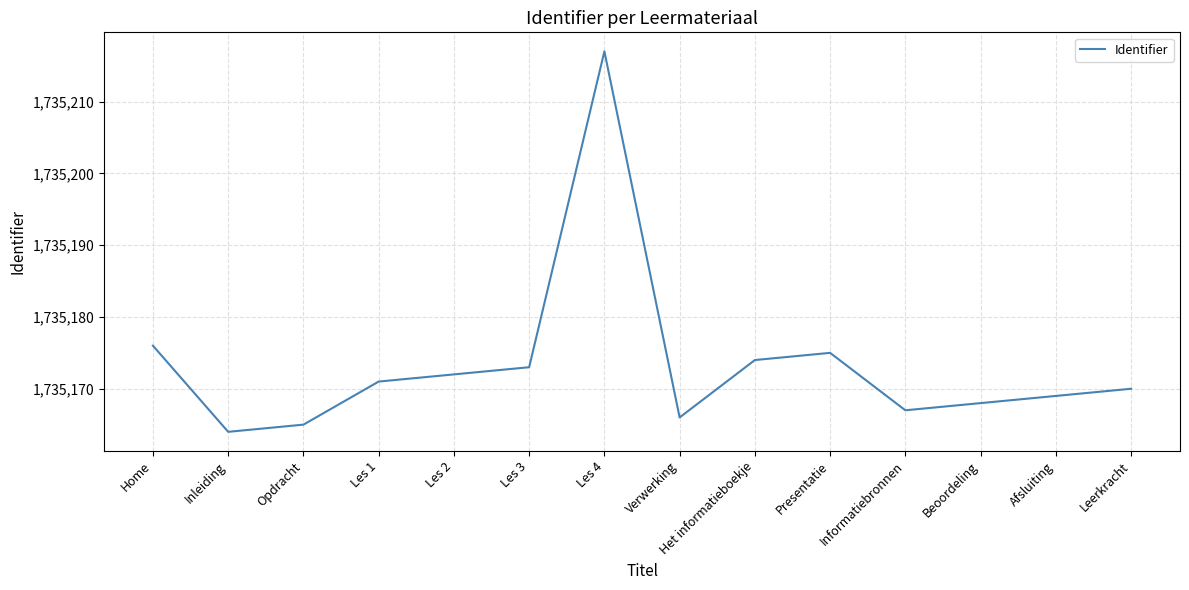

How many distinct data groups are displayed?

1